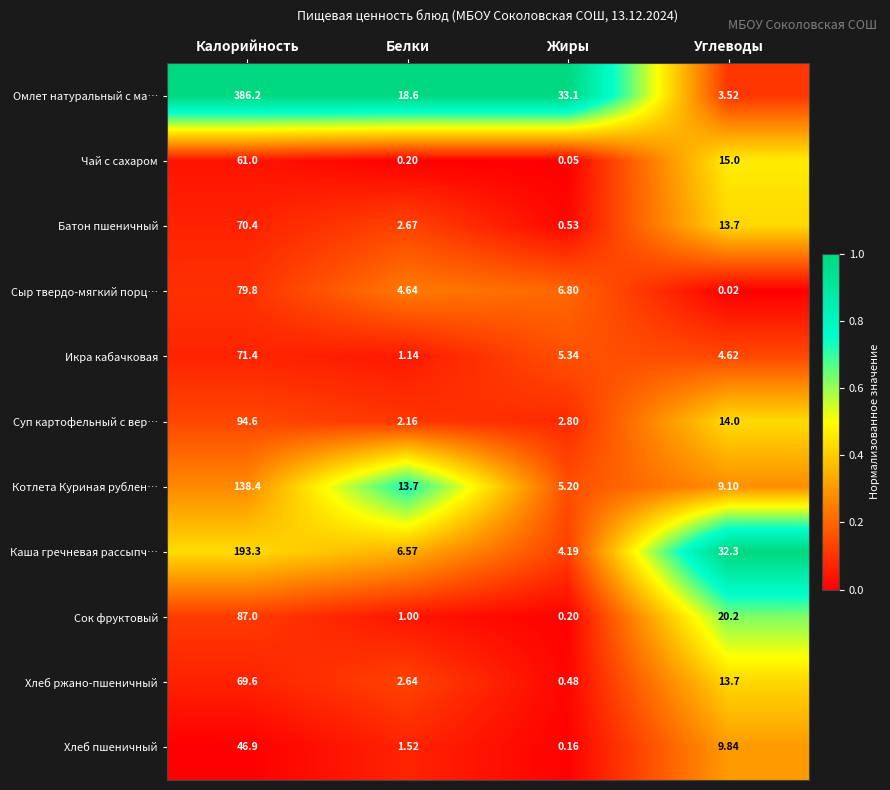

At which label is Суп картофельный с вер… closest to 48?

Углеводы